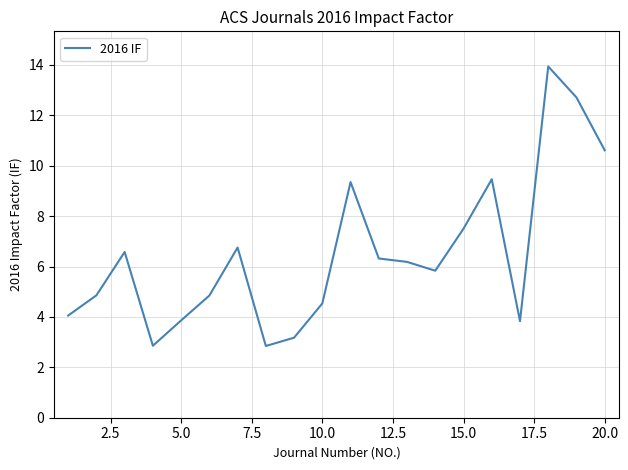

How many values exceed 6?

10